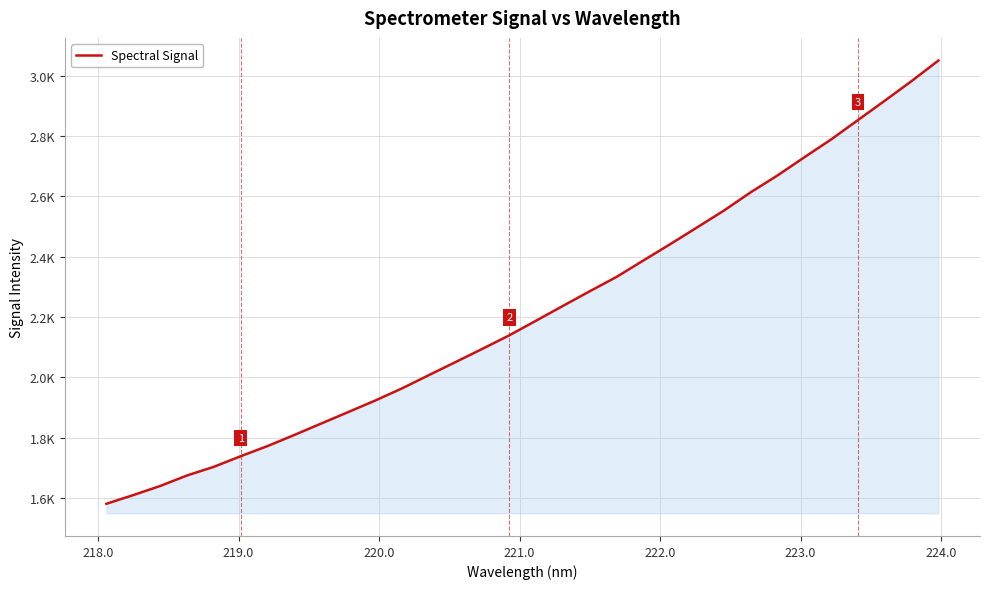

Does the chart have visible grid lines?

Yes